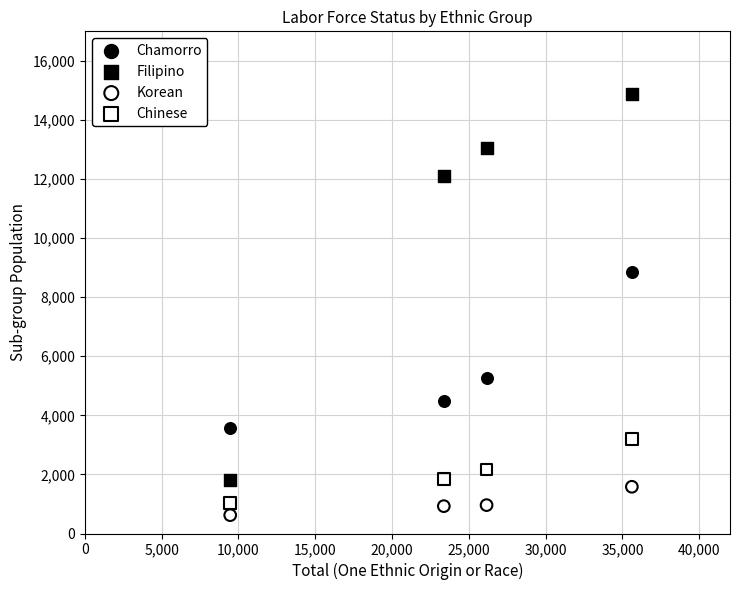

What are all the series names shown in the legend?

Chamorro, Filipino, Korean, Chinese